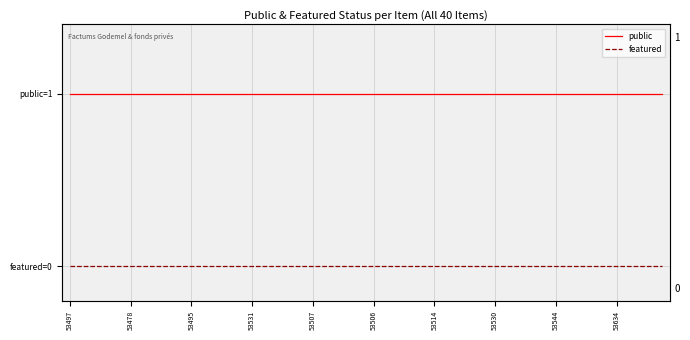

Rank the series by their average value, from highest to lowest.

public, featured